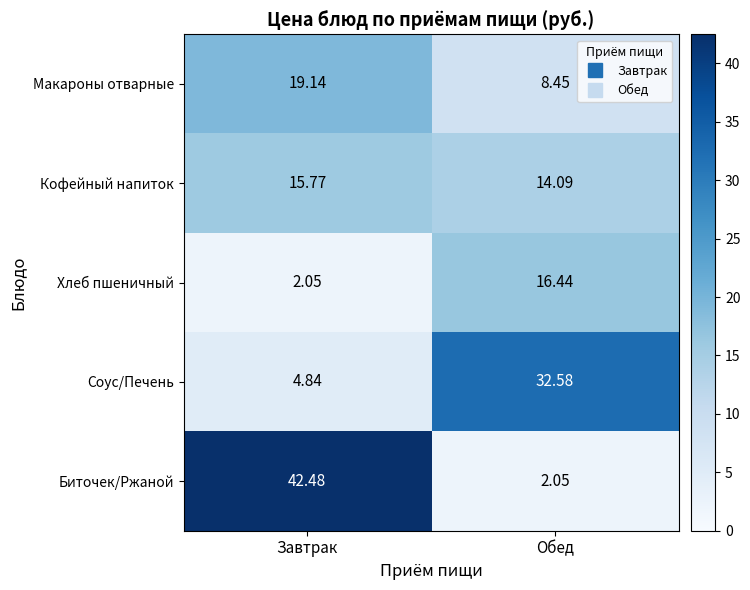

What is the maximum value shown in the chart?

42.5